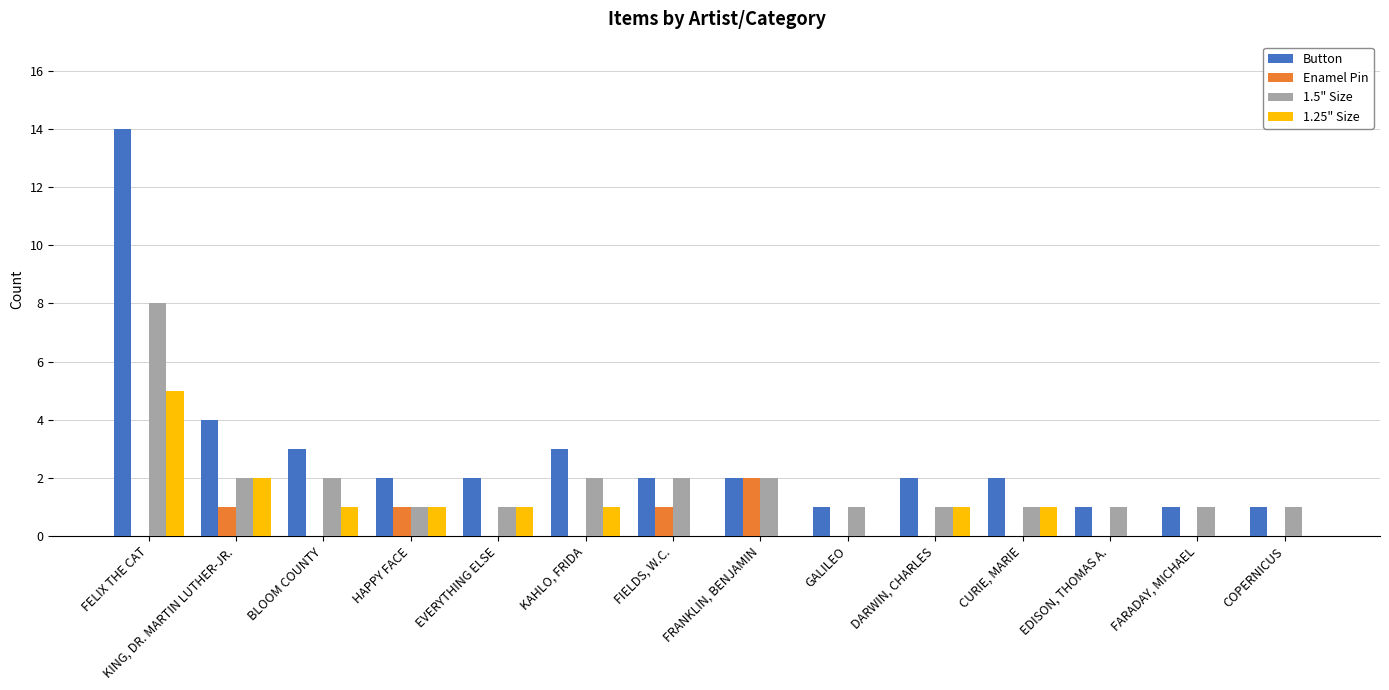

The Enamel Pin series shows 0 at EVERYTHING ELSE. True or false?

True